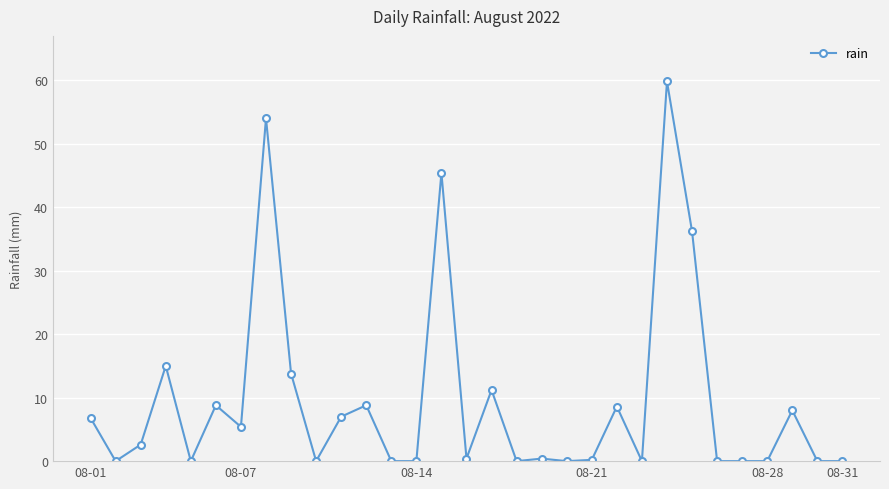

What is the maximum value shown in the chart?

59.8